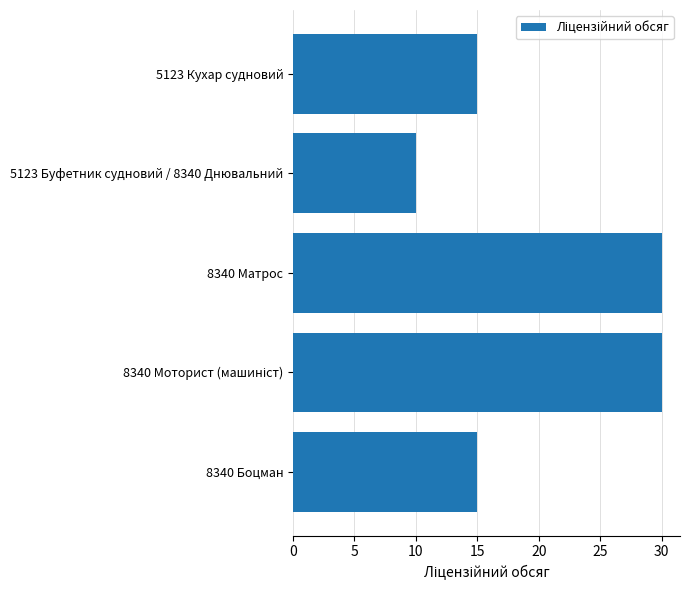

What is the value of the 3rd bar from the top?

30